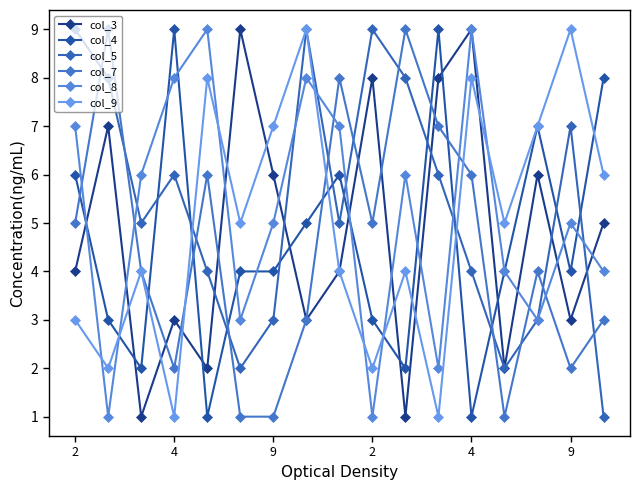

True or false: col_7 and col_3 cross at least once.

True